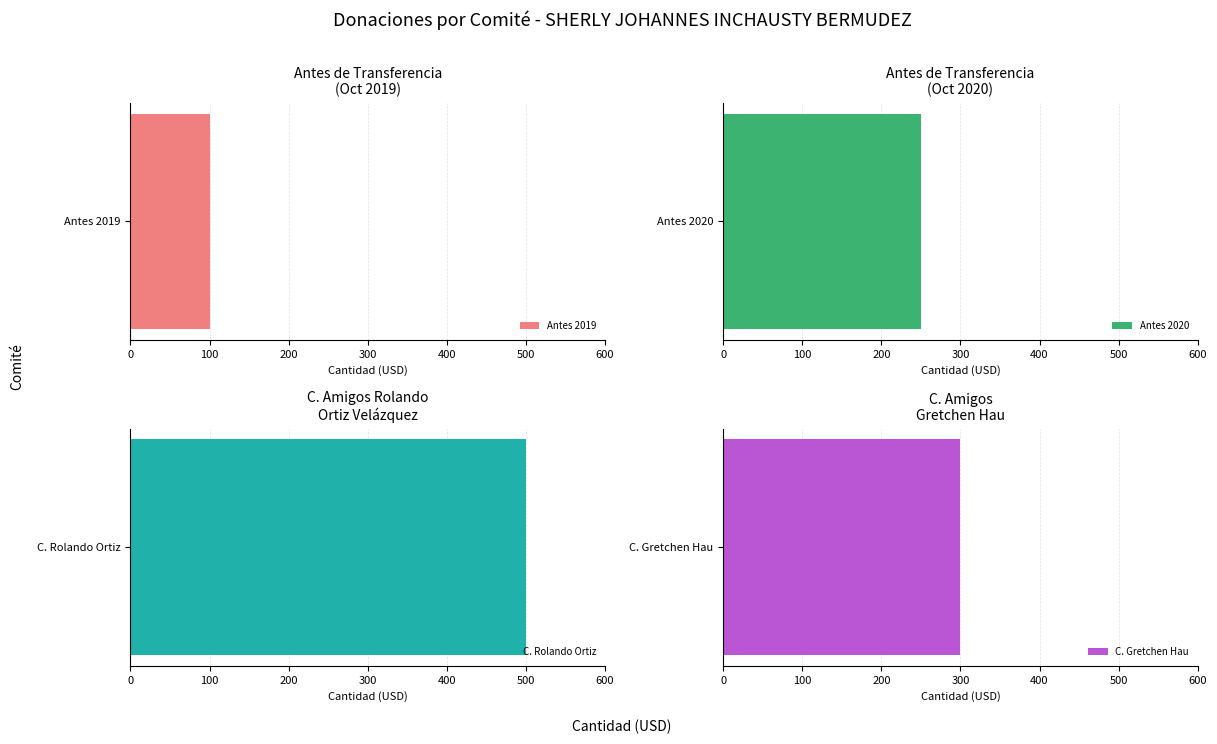

Does the chart contain stacked bars?

No